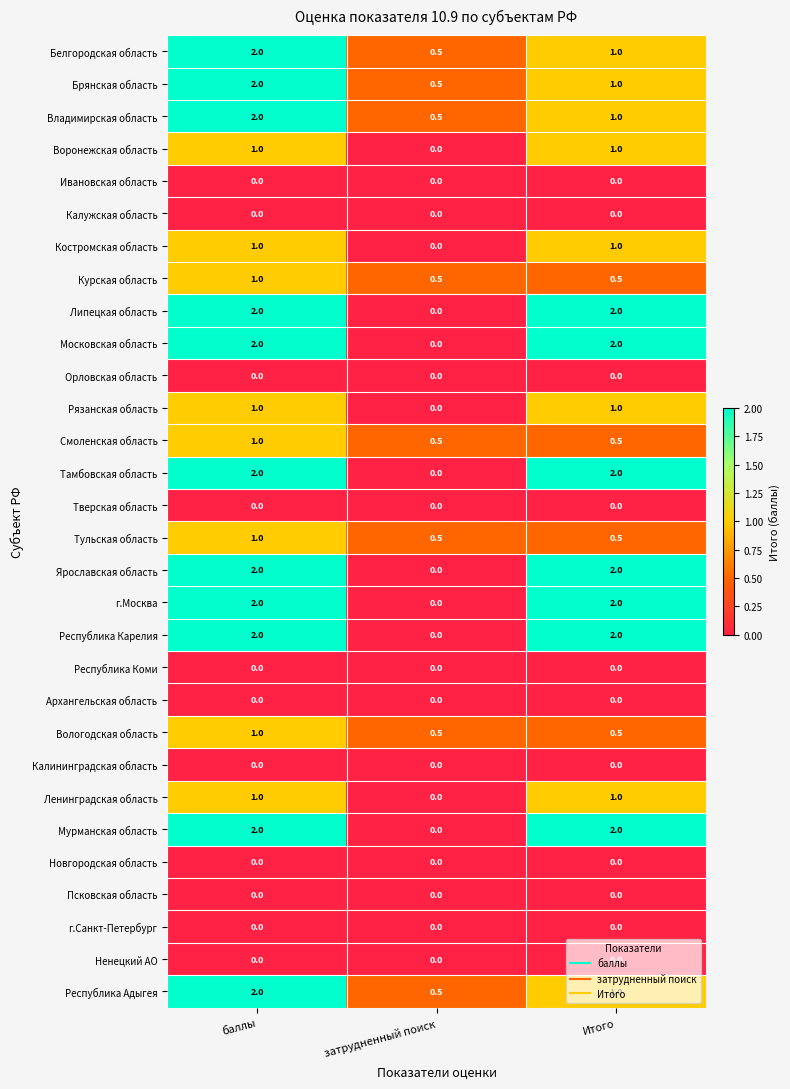

The г.Санкт-Петербург series shows 0.0 at Итого. True or false?

True